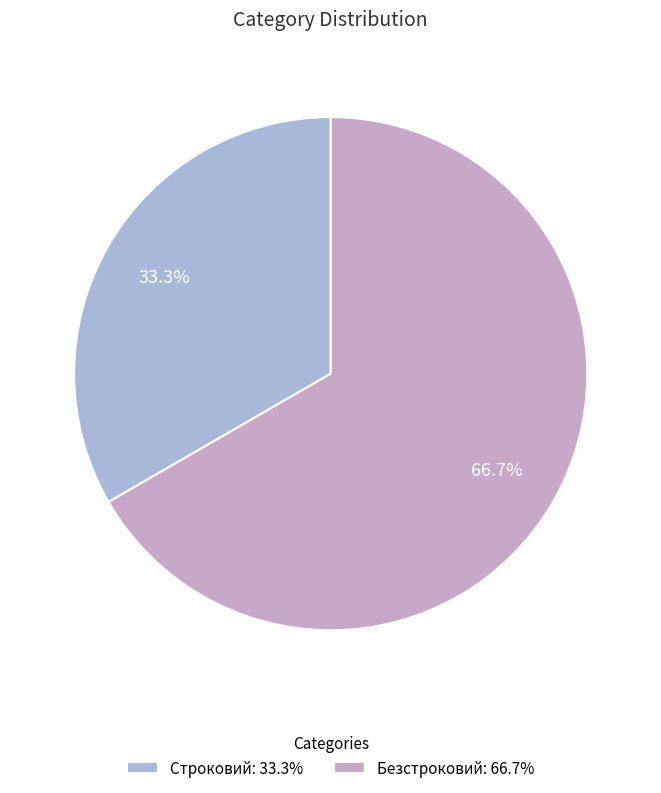

How many slices are in this pie chart?

2